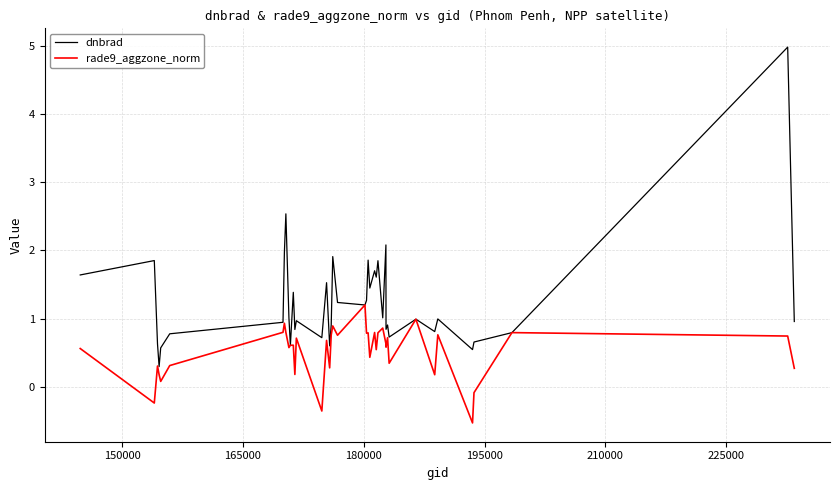

What is the minimum value for rade9_aggzone_norm?

-0.5